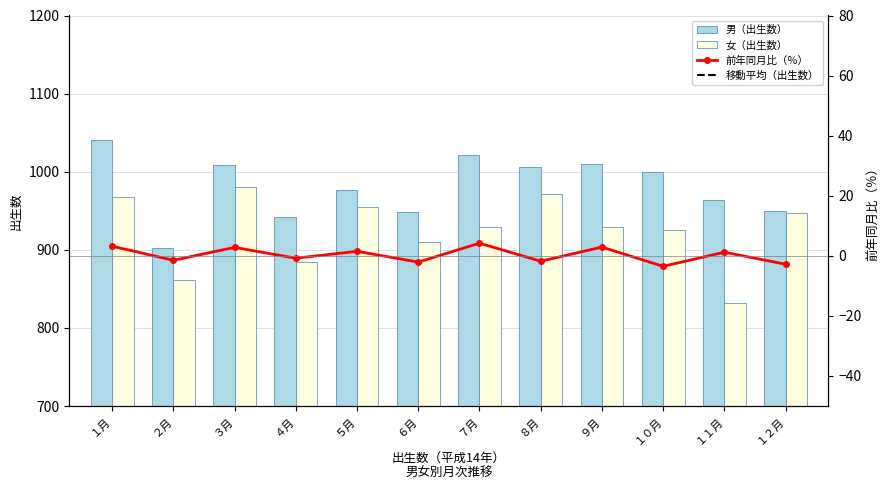

Reading left to right, what are all the values shown in this chart?

男（出生数）: 1040.0	902.0	1008.0	942.0	977.0	948.0	1021.0	1006.0	1010.0	999.0	964.0	950.0
女（出生数）: 968.0	861.0	980.0	885.0	955.0	910.0	929.0	971.0	929.0	925.0	832.0	947.0
前年同月比（％）: 3.2	-1.5	2.8	-0.8	1.5	-2.1	4.2	-1.8	2.9	-3.5	1.2	-2.8
移動平均（出生数）: 979.0	970.0	968.0	962.0	958.0	952.0	948.0	943.0	938.0	933.0	928.0	924.0